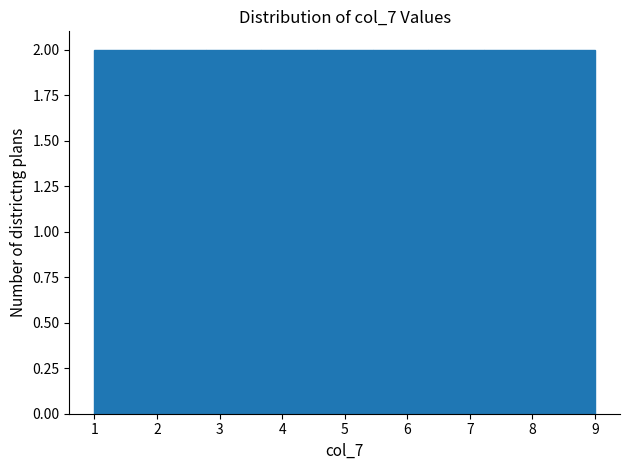

How tall is the bar that spans 6.3 to 7.2 on the x-axis? Neither the bar edges nor the heights are printed on the chart, so give them approximately, as read against the axes.

2